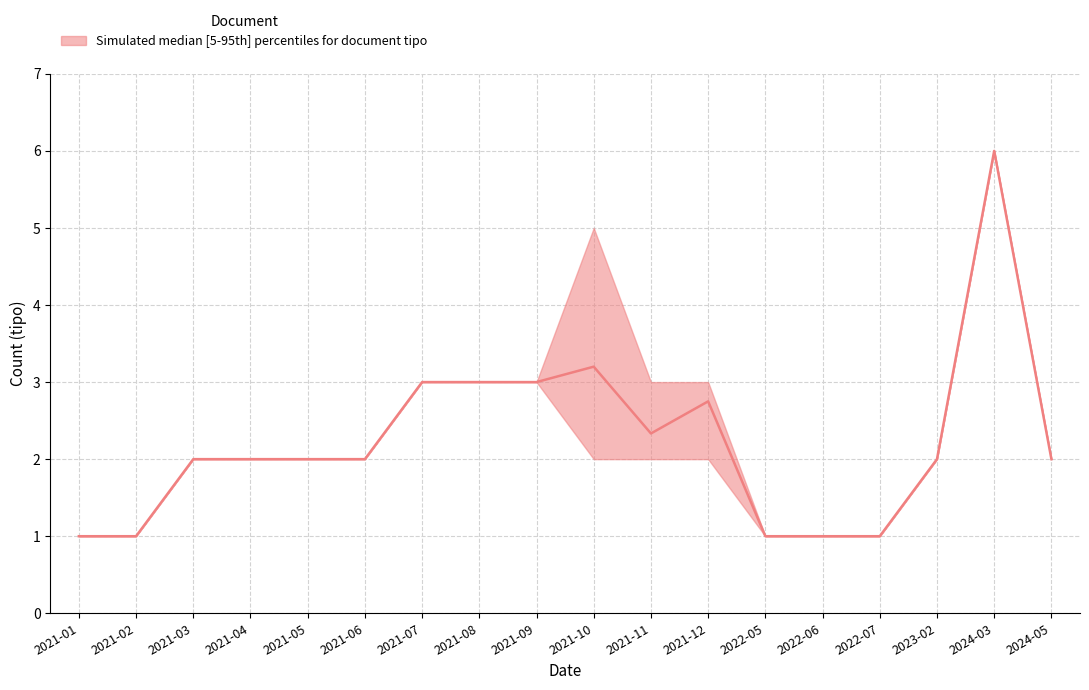

True or false: median and upper cross at least once.

False